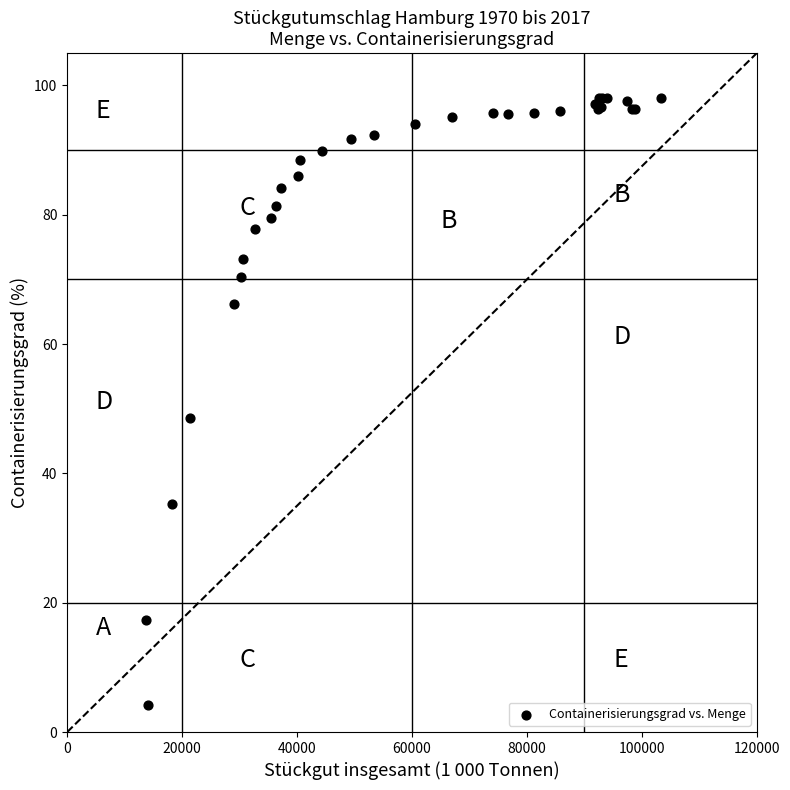

What Y value in the scatter plot is closest to 51?

48.5